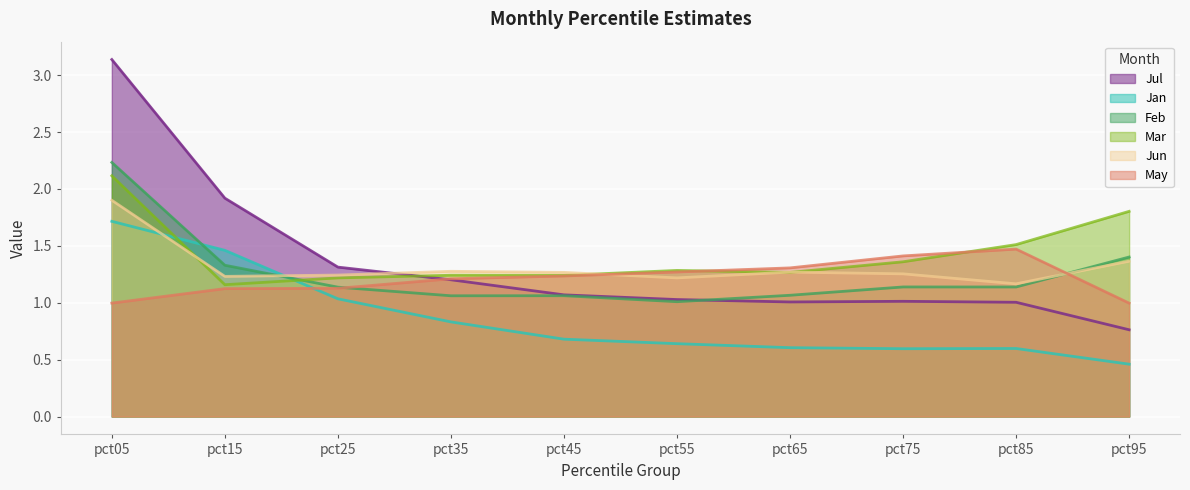

True or false: Jan has a value of 0.9 at pct75.

False